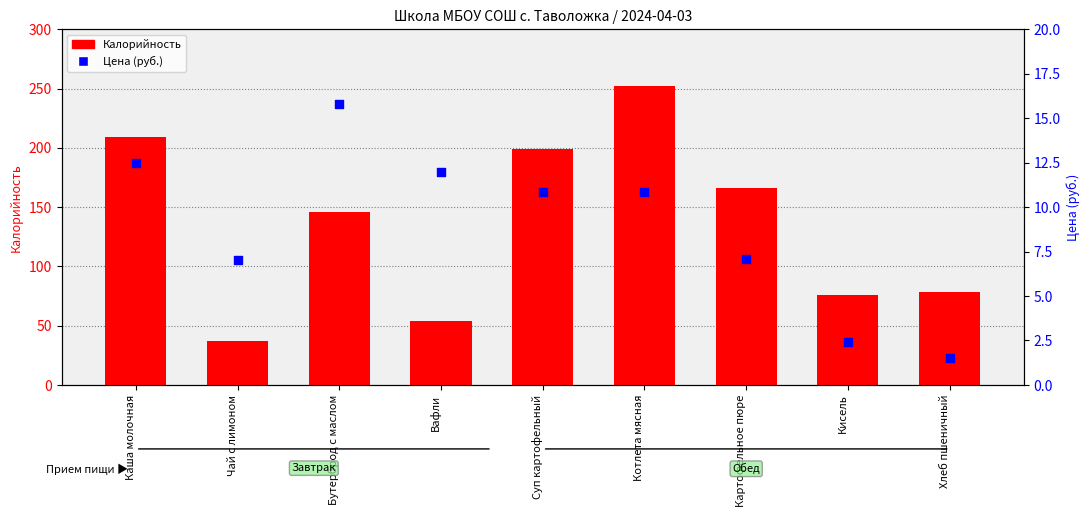

Which series has the largest total across all categories?

Калорийность